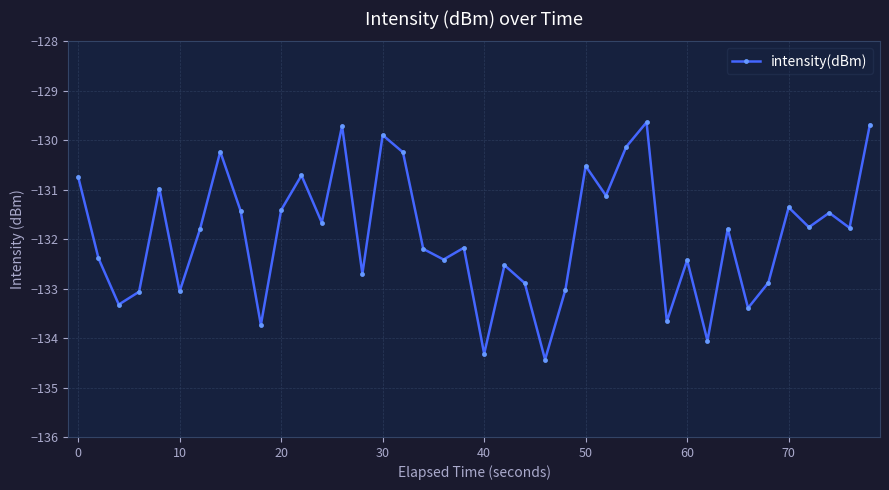

How many points are higher than both their immediate neighbors (excluding endpoints)?

13